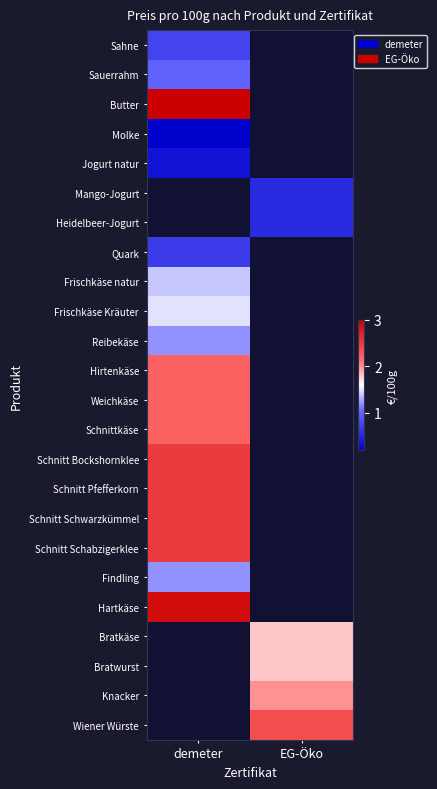

Is the value of Schnitt Schabzigerklee at demeter greater than the value of Butter at EG-Öko?

No